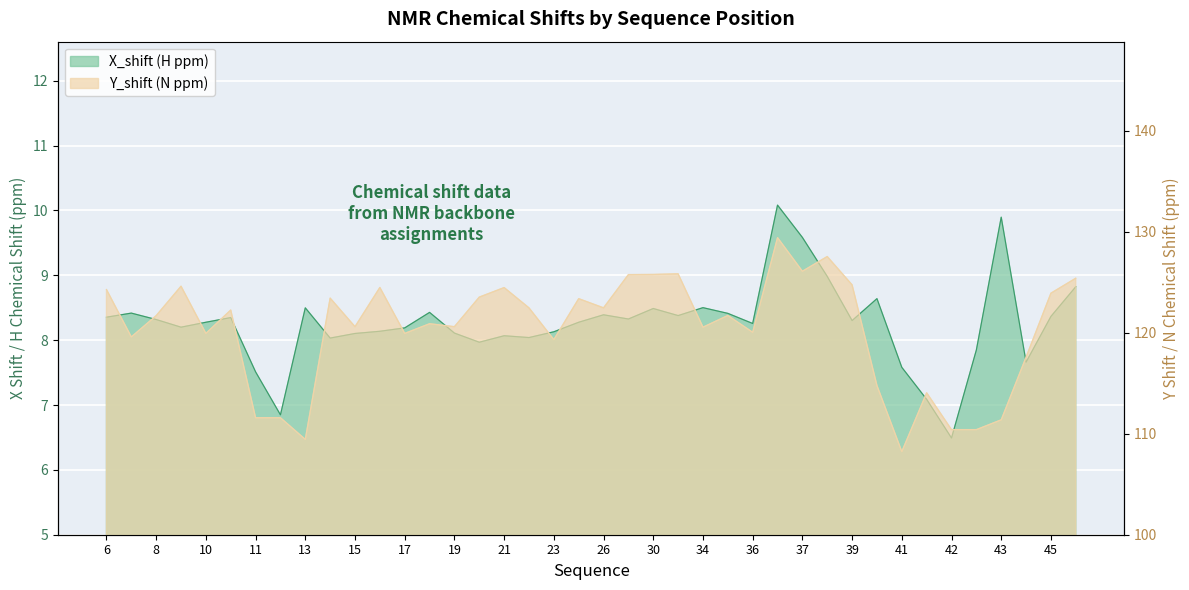

What is the sum of the Y_shift values at 28 and 43?

237.2